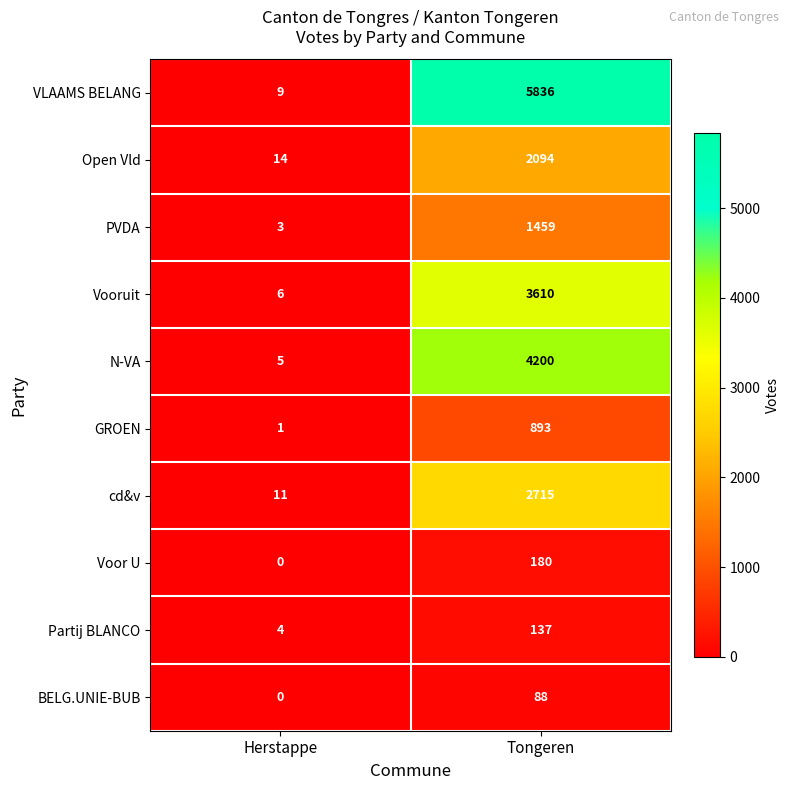

Read the PVDA value at Herstappe.

3